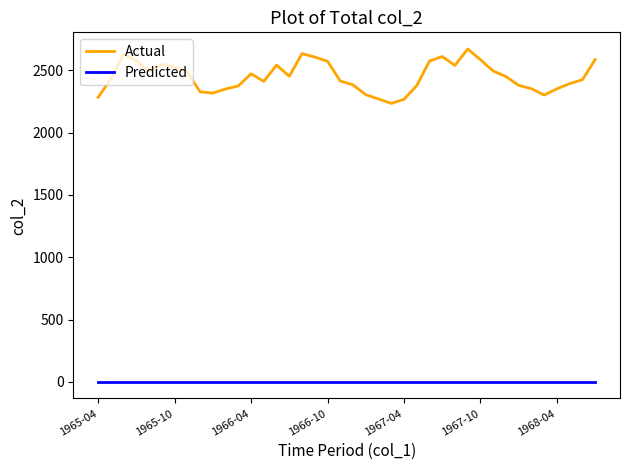

True or false: Actual and Predicted intersect in this chart.

False